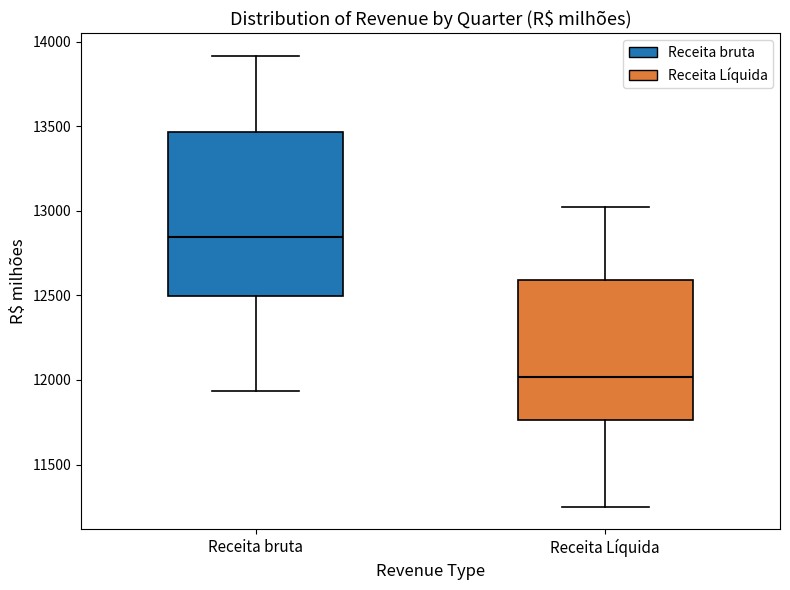

Reading left to right, transcribe this box plot: for each box, give where its median line is, the range the box spans, and where its two whiskers end, as read against the y-axis. The values are not printed on the chart, so give them approximately, as read against the axis.

Receita bruta: median 12850, box 12500 to 13450, whiskers 11950 to 13900
Receita Líquida: median 12000, box 11750 to 12600, whiskers 11250 to 13000